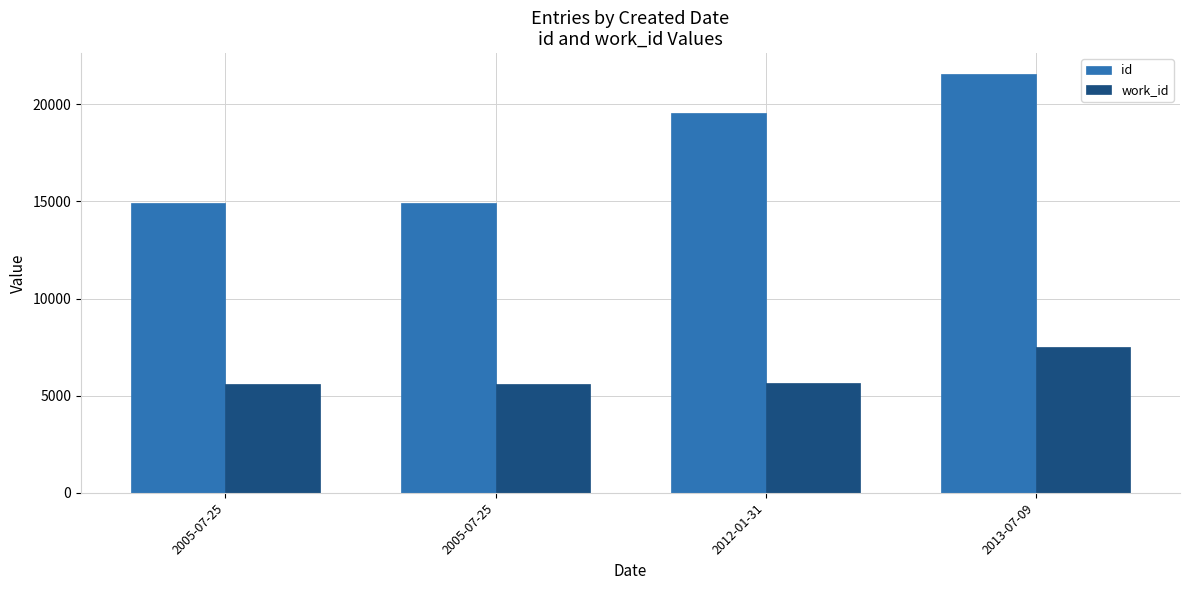

How many data points does each series have?

4